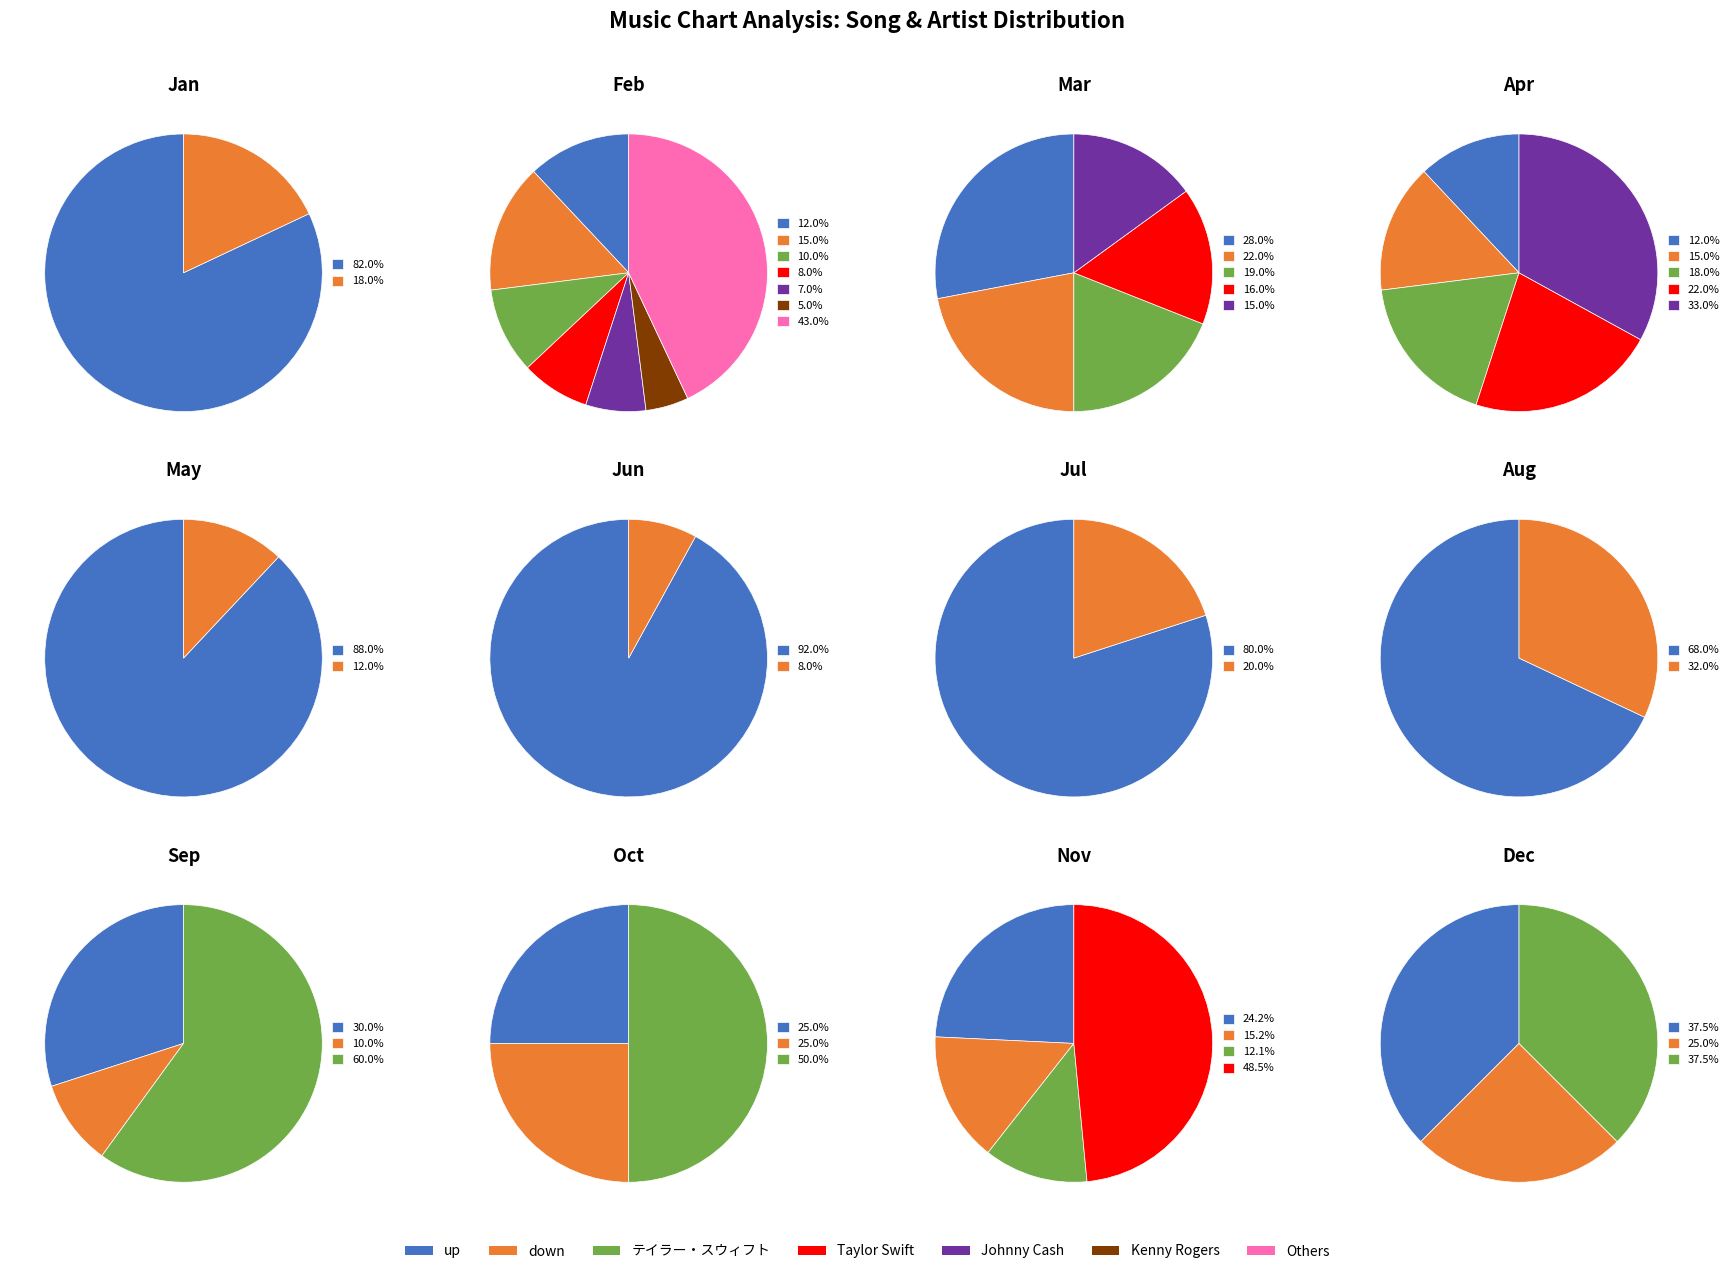

What percentage is NOT represented by down?

82.0%